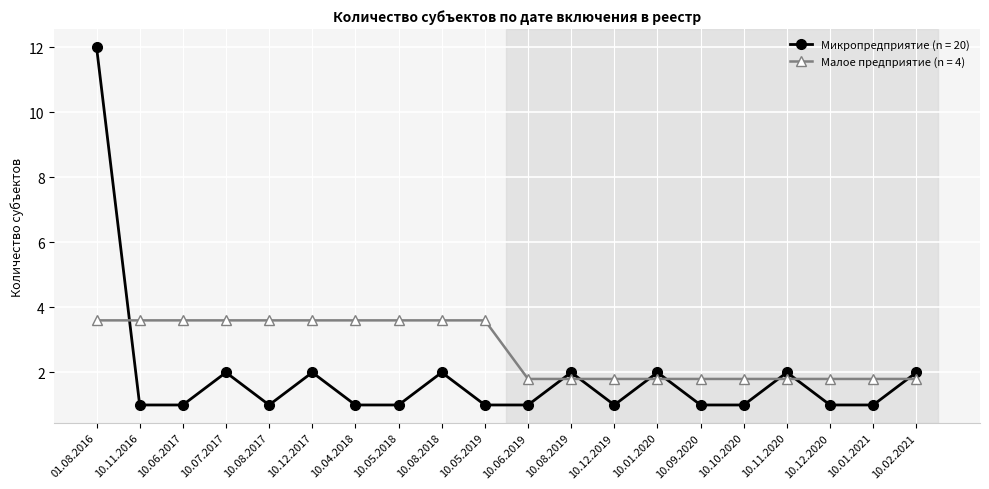

Which series has the largest total across all categories?

Малое предприятие (n = 4)